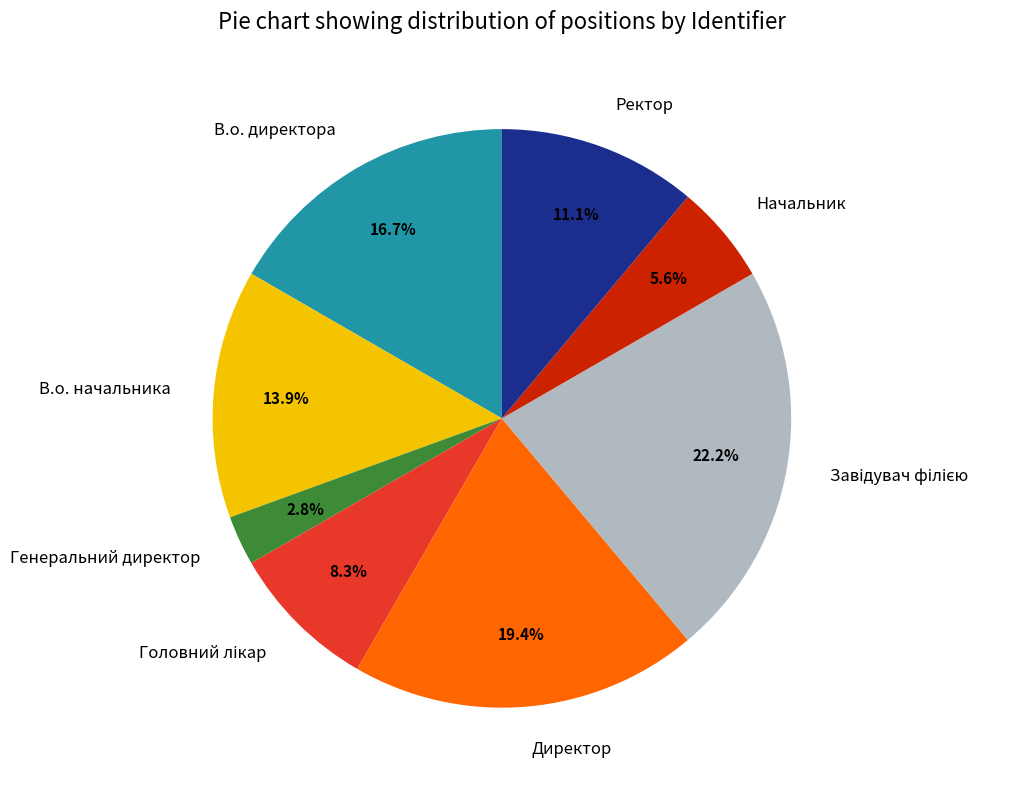

Count the number of slices in the pie.

8